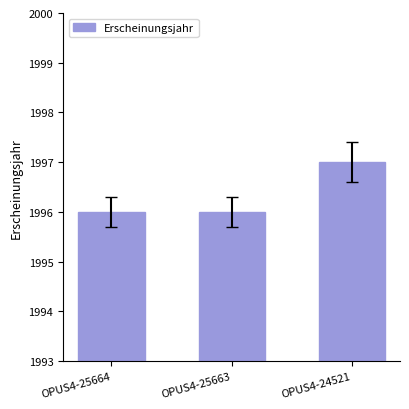

How many categories are shown in the chart?

3